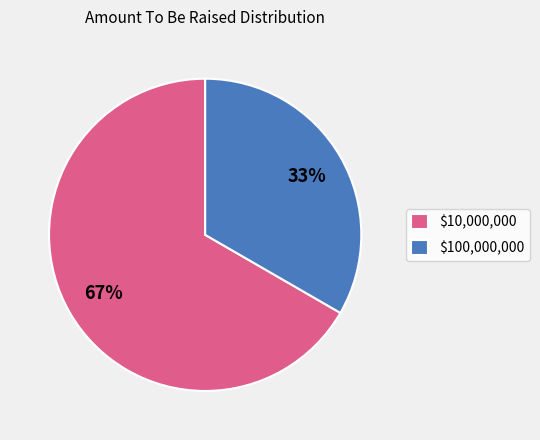

To the nearest percent, what is the average slice percentage?

50%